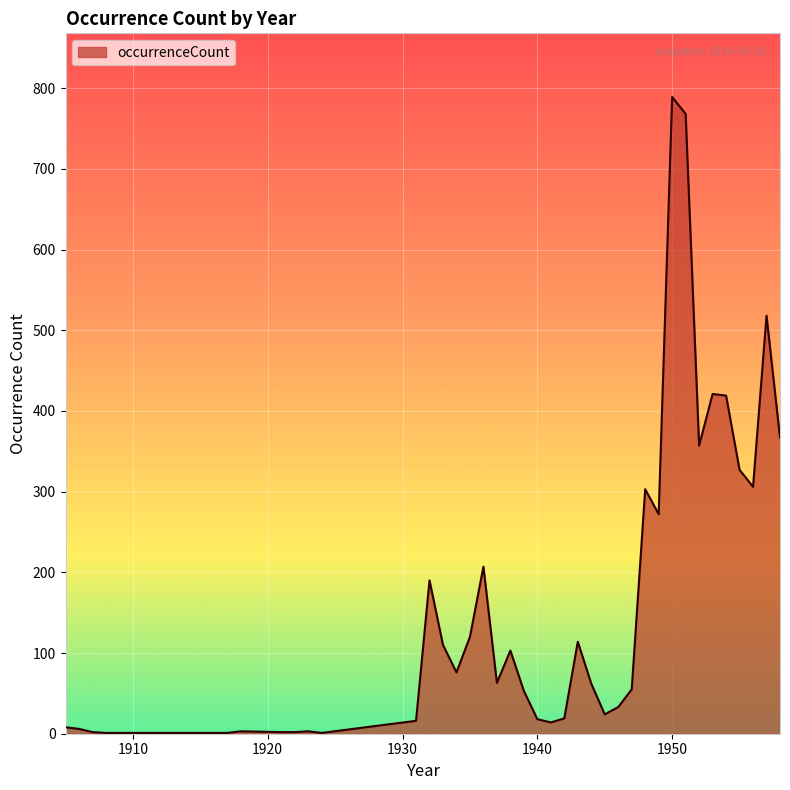

What is the difference between the maximum and minimum values?

788